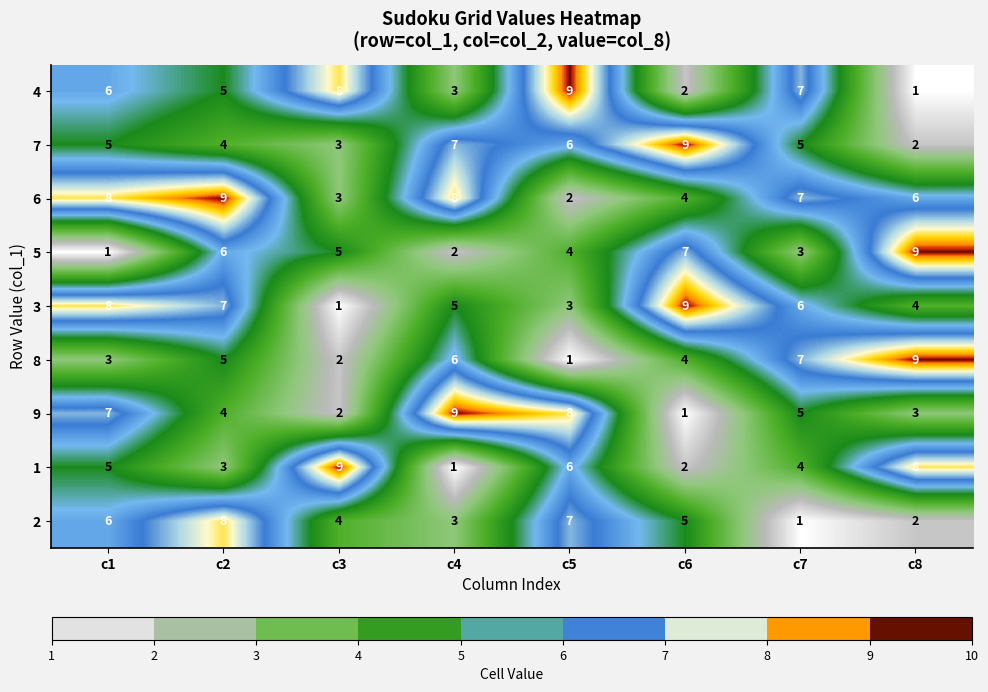

Count the 2 values in the range 3 to 7.

5